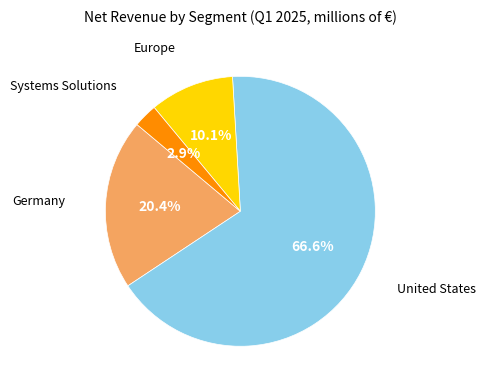

Is there a majority slice in this chart?

Yes